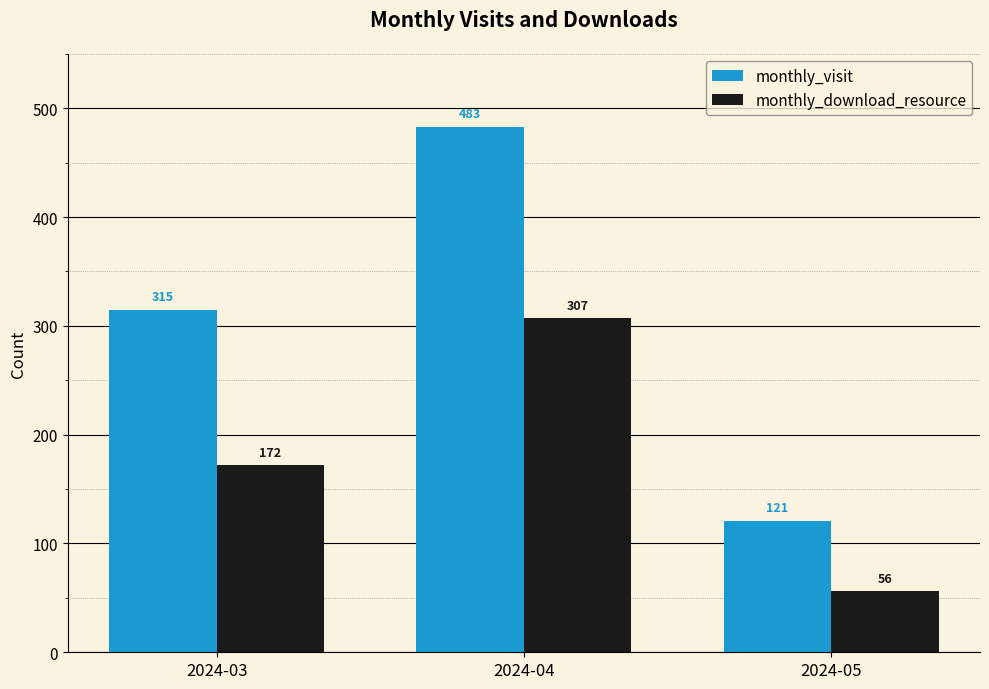

Count the monthly_download_resource values in the range 56 to 307.

3